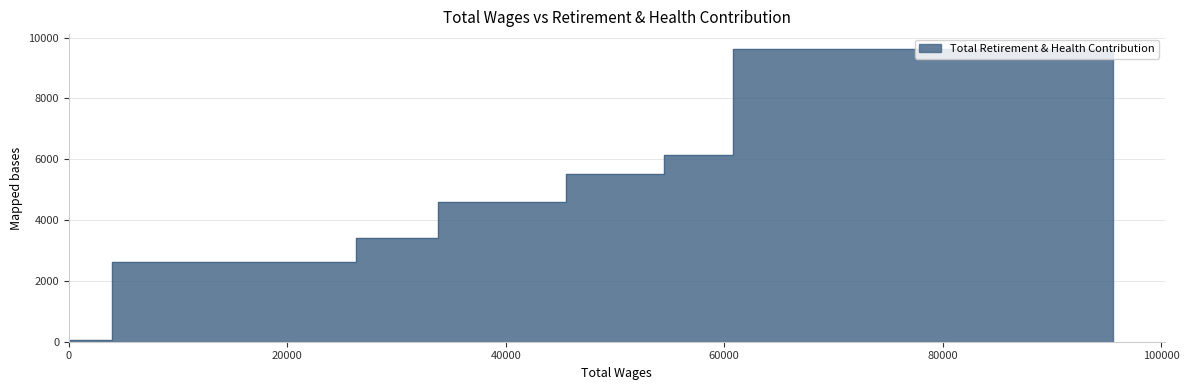

True or false: the data has more than 1 interior local peaks.

False